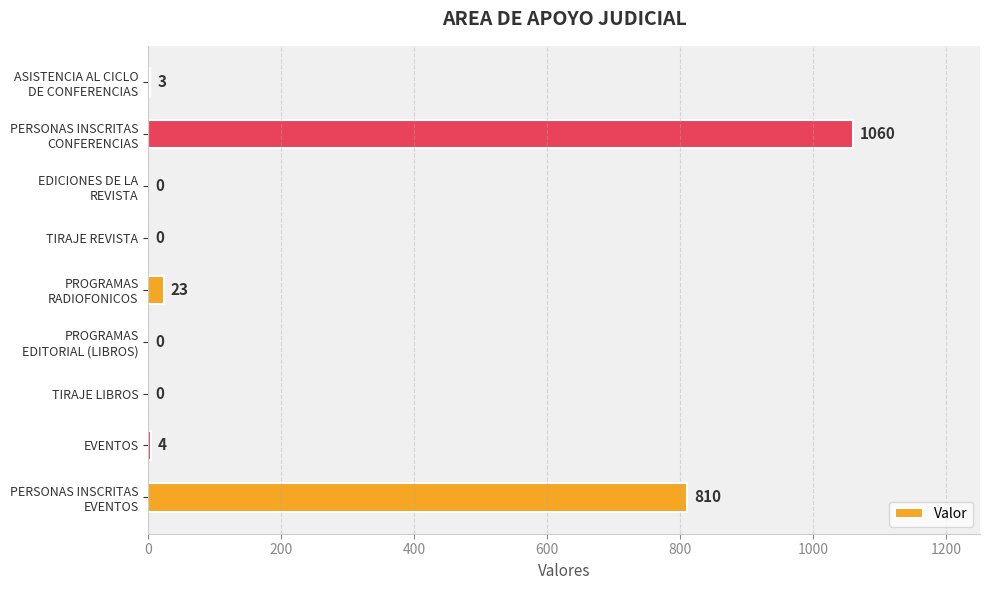

True or false: the data shows -390 at TIRAJE LIBROS.

False